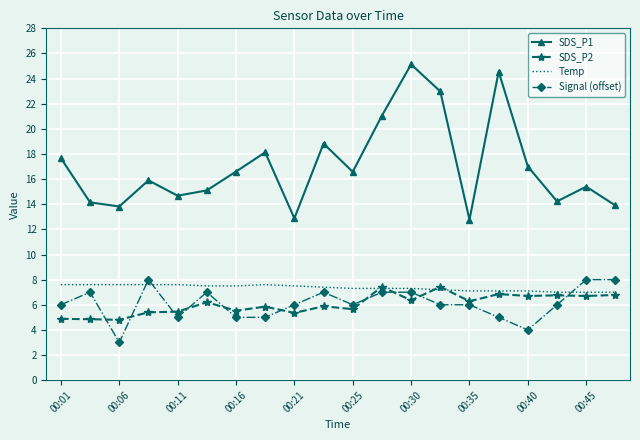

Which series has the largest range (max minus min)?

SDS_P1